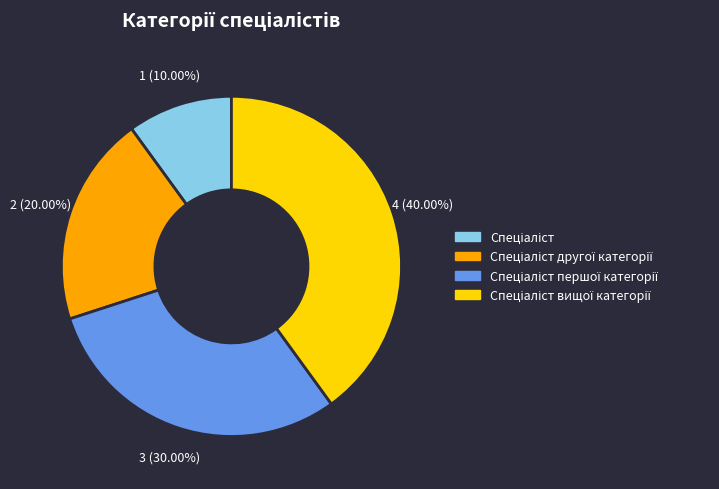

Does any single category account for the majority?

No